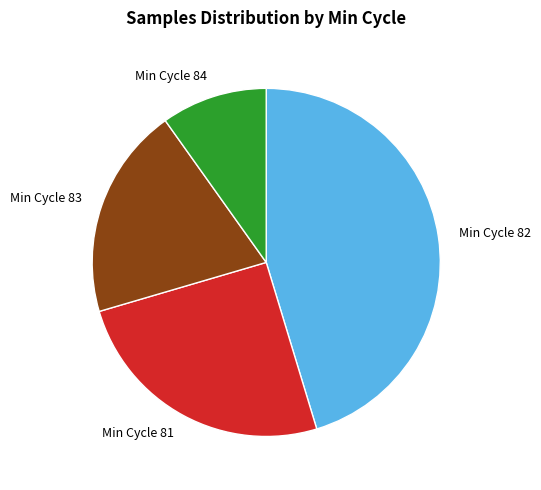

Which category has the smallest portion of the pie?

Min Cycle 84